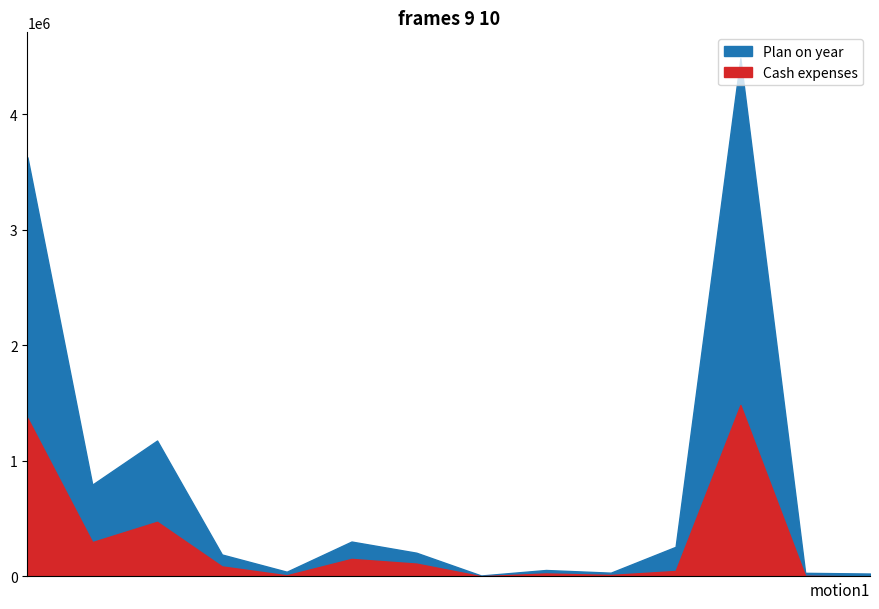

What is the total value across all series at 2210?

1649219.1